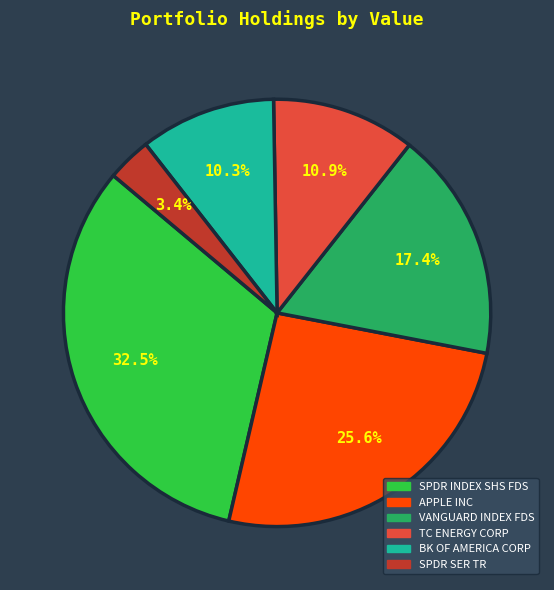

True or false: APPLE INC accounts for 26% of the total.

True